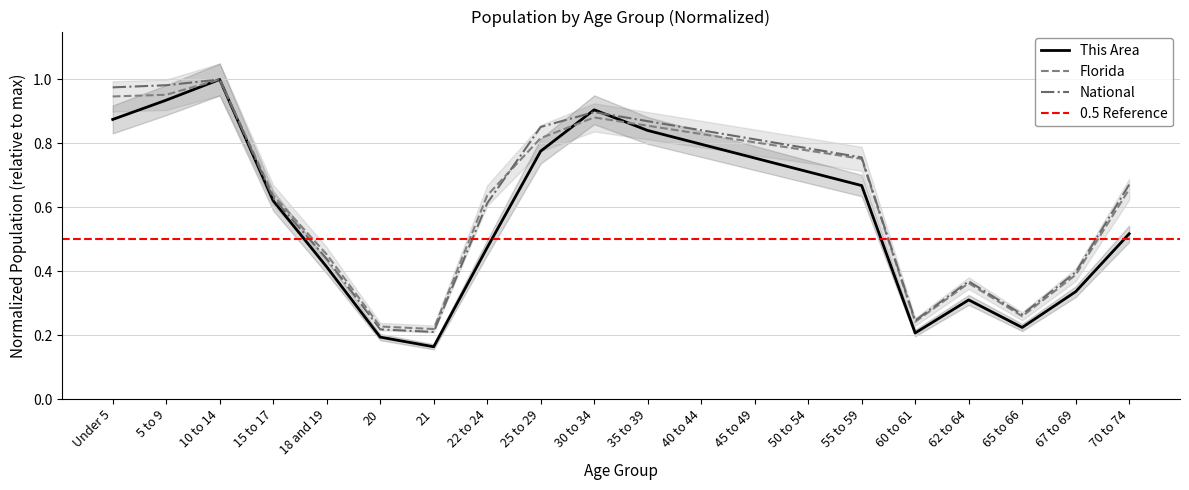

What is the total value across all series at Under 5?

2.8